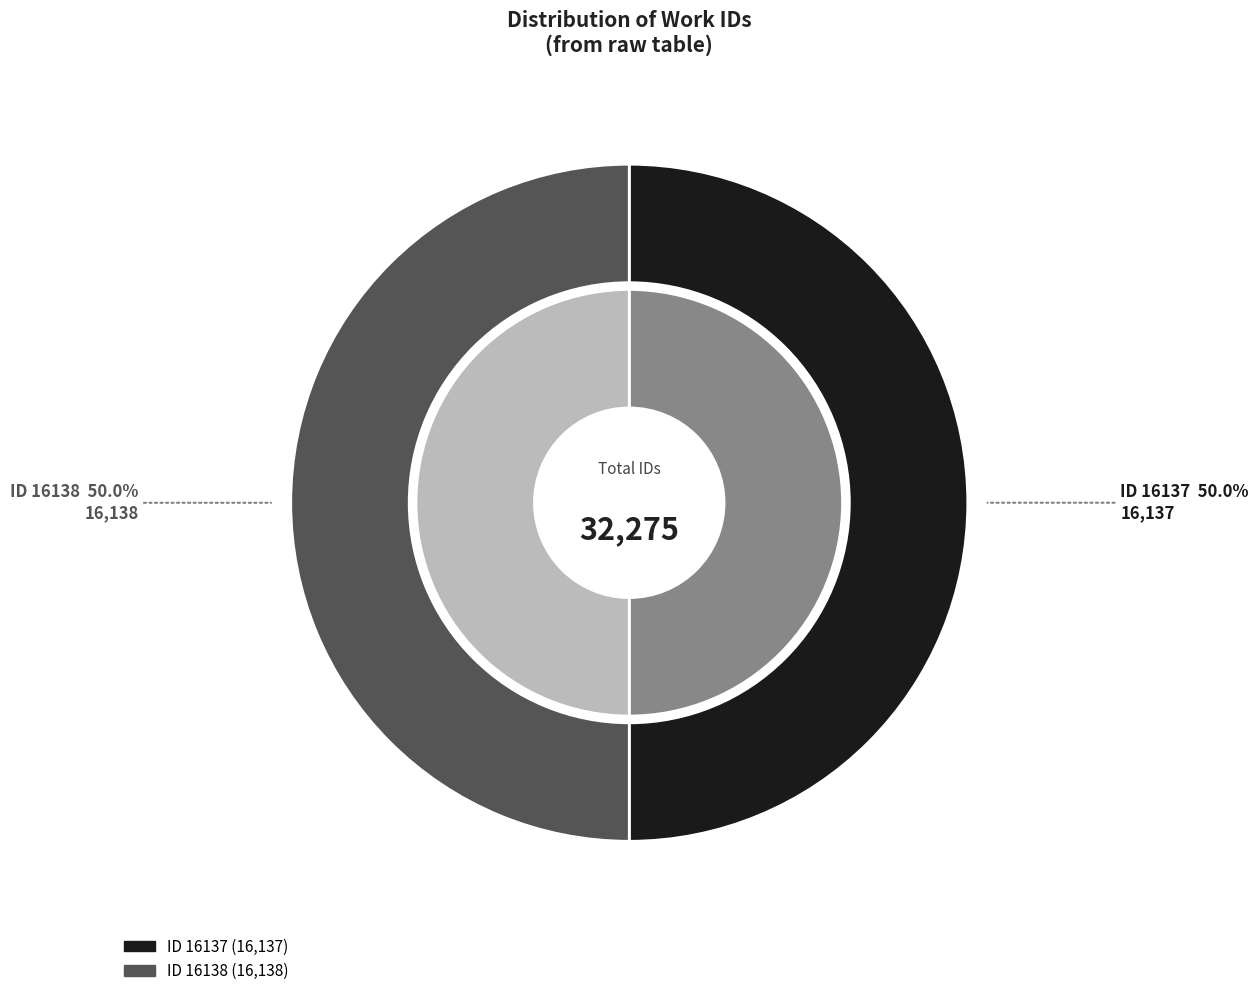

Is it true that 16138 is 50% of the pie?

True